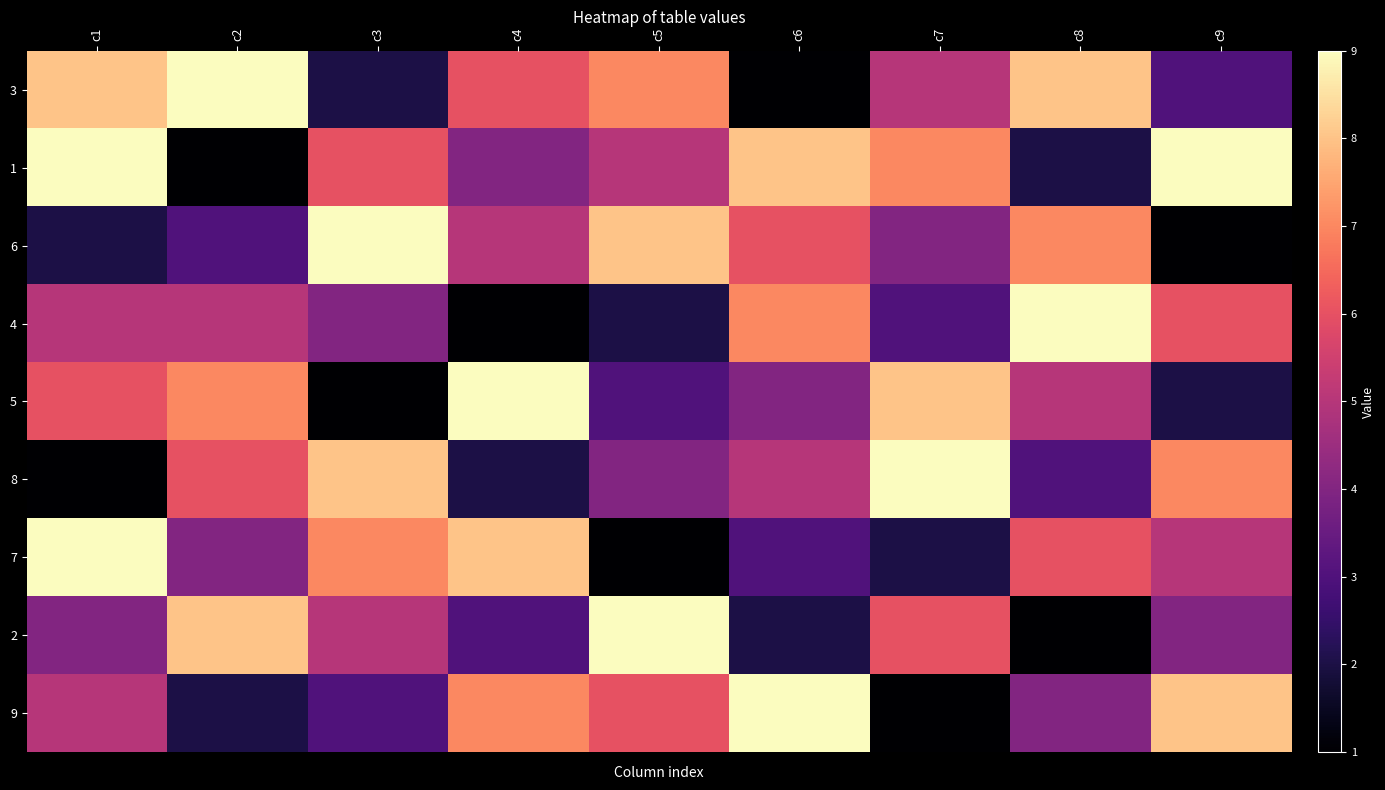

At c1, list the series in order from smallest to largest.

8, 6, 2, 4, 9, 5, 3, 1, 7